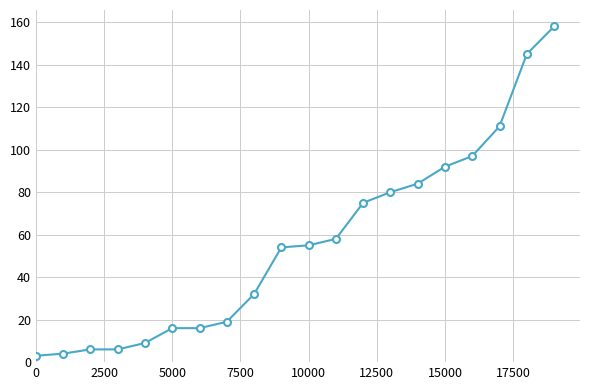

What is the greatest value displayed?

158